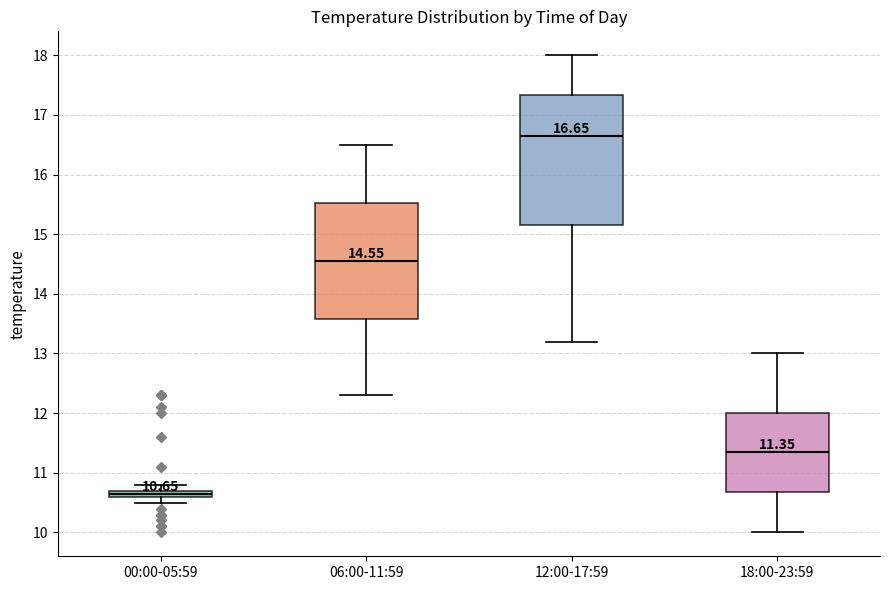

Comparing the boxes themselves (not the whiskers), which one is the tallest?

12:00-17:59